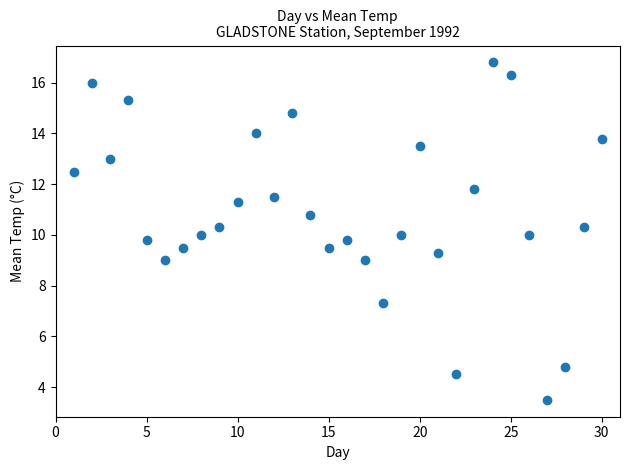

What is the range of X values (max minus min)?

29.0